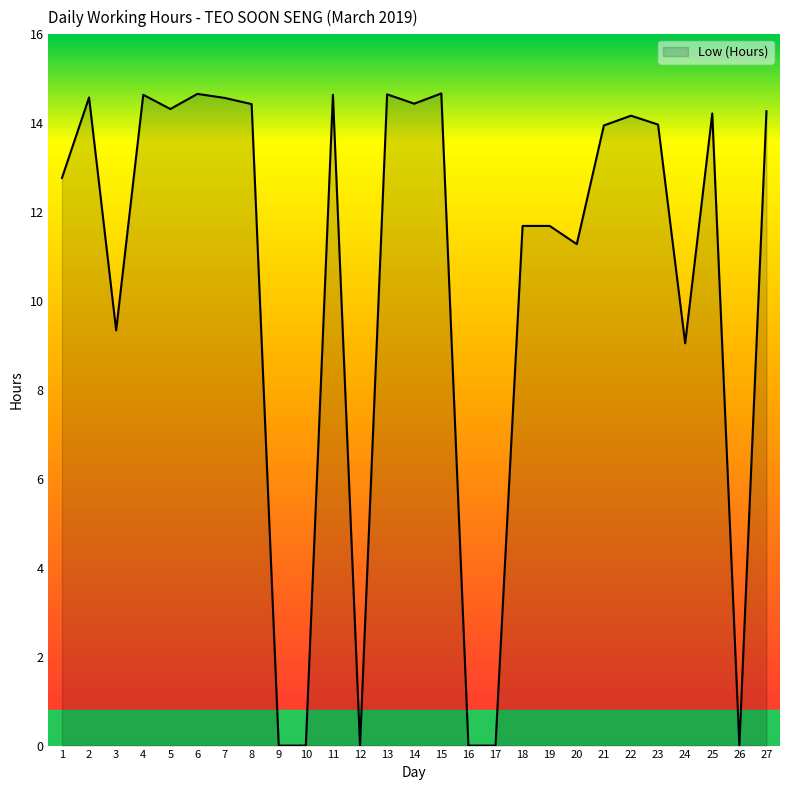

What is the difference between the values at 1 and 18?

1.1